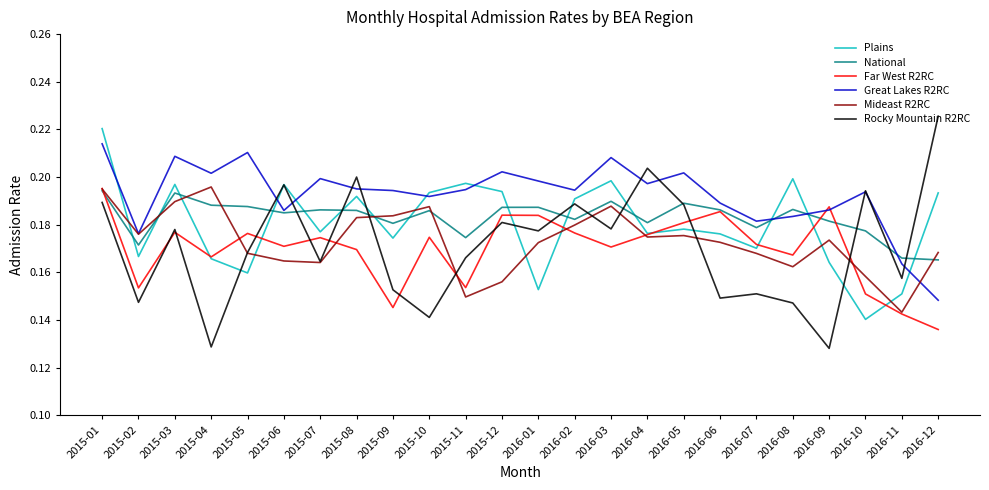

At which category does the chart reach its peak across all series?

2016-12